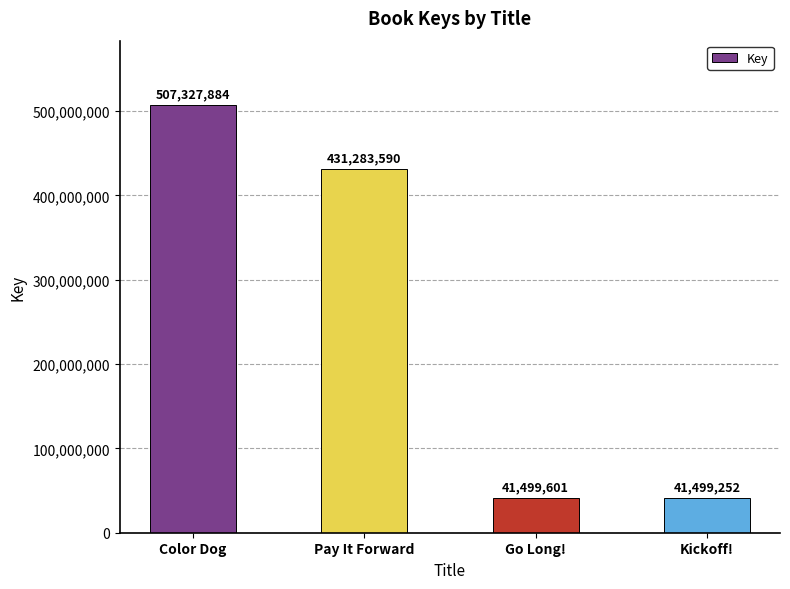

Which has a higher value, Color Dog or Kickoff!?

Color Dog